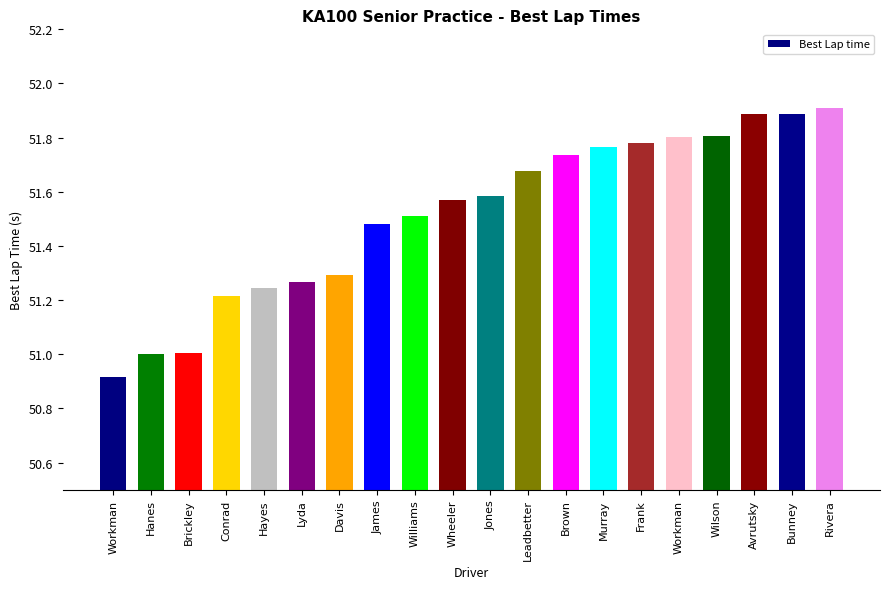

What is the sum of all values?

1030.3